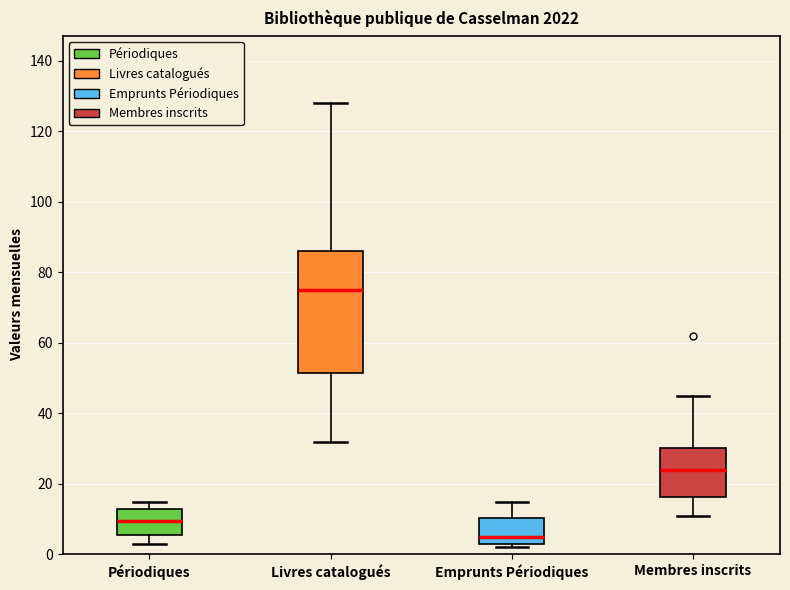

Which box has the highest median line?

Livres catalogués